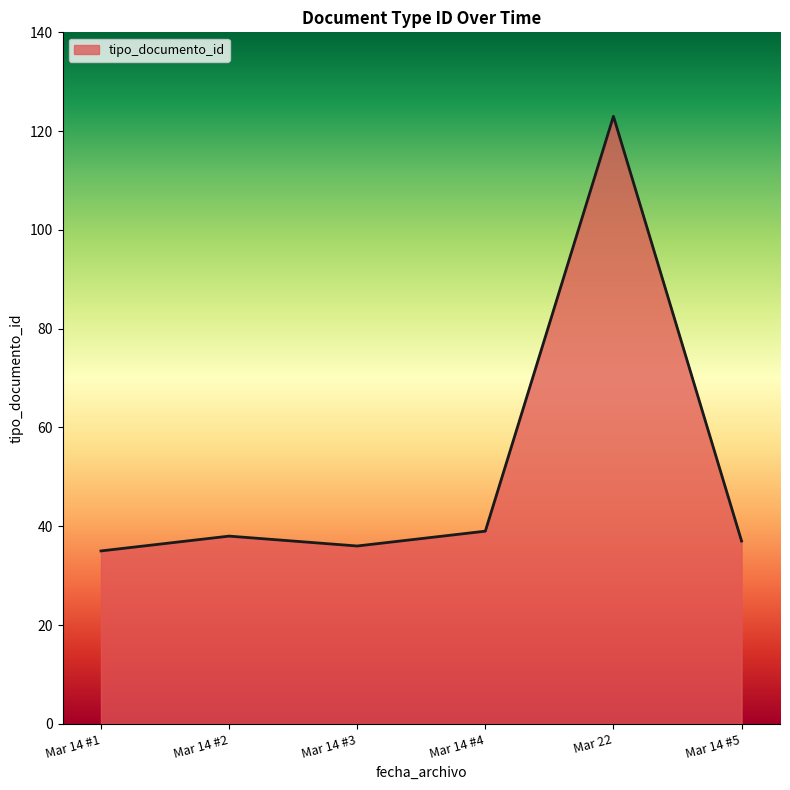

What position from the right is Mar 14 #3?

4